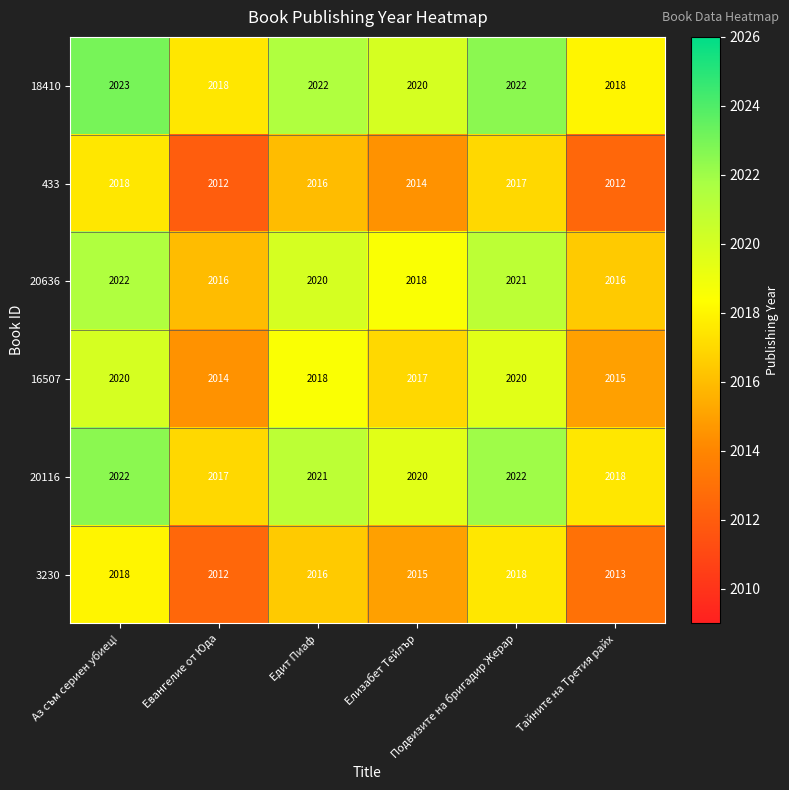

What is the sum of all 16507 values?

12104